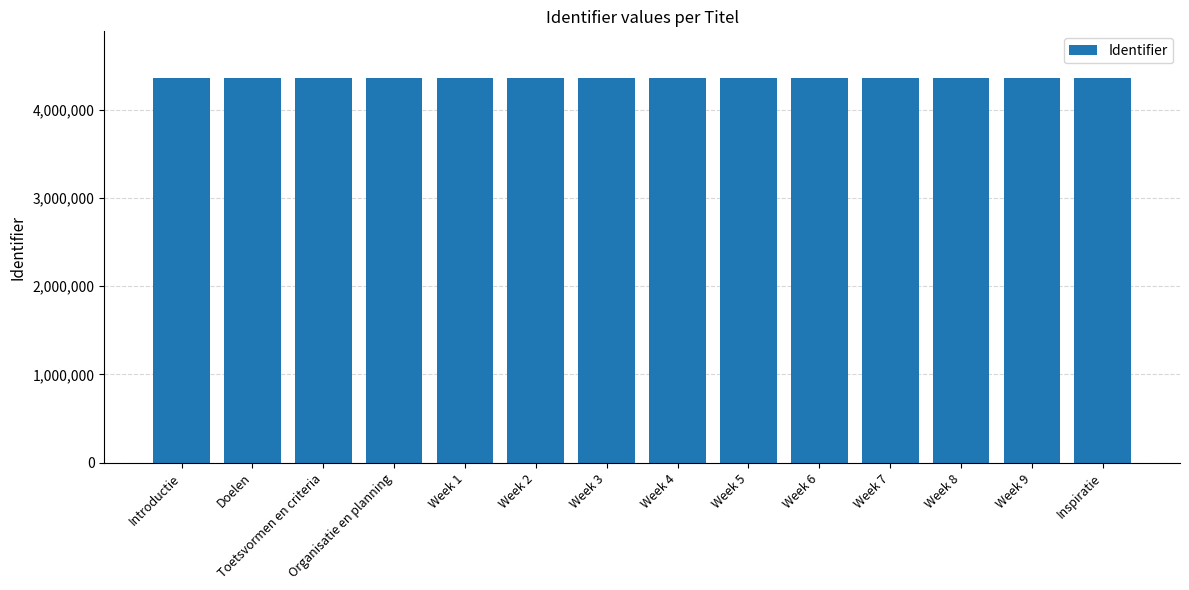

The value at Week 8 is 4366095. True or false?

True